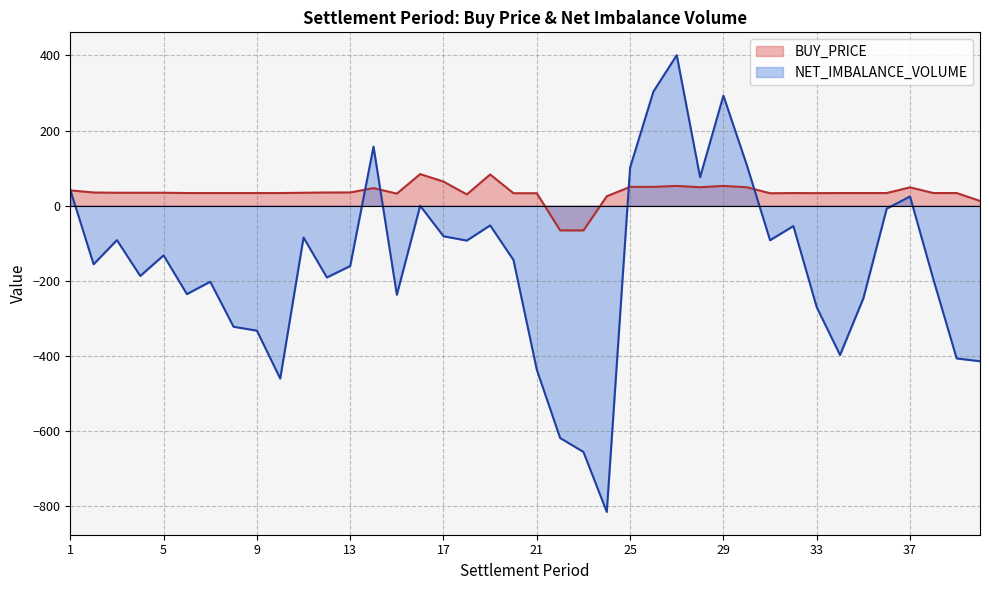

Reading left to right, extract all data points from this chart.

BUY_PRICE: 1=40.6	2=35.0	3=34.3	4=34.3	5=34.3	6=33.6	7=33.6	8=33.5	9=33.6	10=33.5	11=34.3	12=35.0	13=35.1	14=46.7	15=32.0	16=84.0	17=64.0	18=29.9	19=83.0	20=33.1	21=33.1	22=-65.9	23=-65.9	24=25.0	25=50.0	26=50.0	27=52.5	28=49.0	29=52.5	30=49.0	31=33.0	32=33.5	33=33.3	34=33.5	35=33.5	36=33.5	37=48.7	38=33.5	39=33.5	40=12.5
NET_IMBALANCE_VOLUME: 1=42.3	2=-156.1	3=-91.7	4=-187.2	5=-132.4	6=-235.5	7=-202.6	8=-322.4	9=-332.8	10=-460.4	11=-84.9	12=-191.2	13=-160.9	14=157.1	15=-237.3	16=-0.3	17=-81.5	18=-93.0	19=-52.6	20=-144.7	21=-436.9	22=-618.6	23=-655.8	24=-815.3	25=101.5	26=303.8	27=400.6	28=75.7	29=292.8	30=108.6	31=-92.1	32=-54.4	33=-270.3	34=-397.7	35=-246.7	36=-8.1	37=24.5	38=-196.0	39=-406.8	40=-414.3